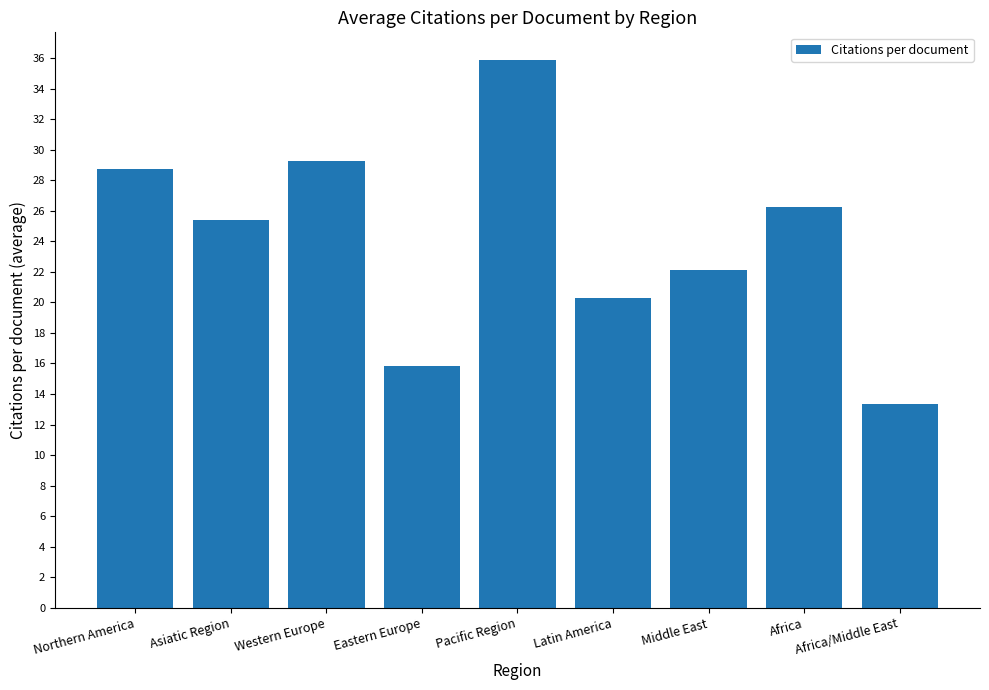

Rank the categories by value from lowest to highest.

Africa/Middle East, Eastern Europe, Latin America, Middle East, Asiatic Region, Africa, Northern America, Western Europe, Pacific Region